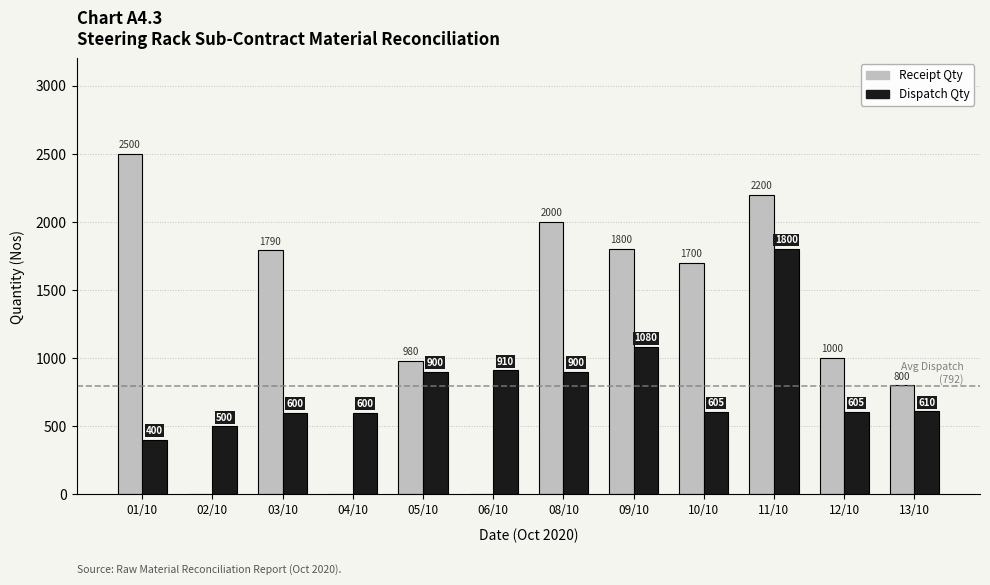

At which label does Dispatch Qty first exceed 610?

05/10